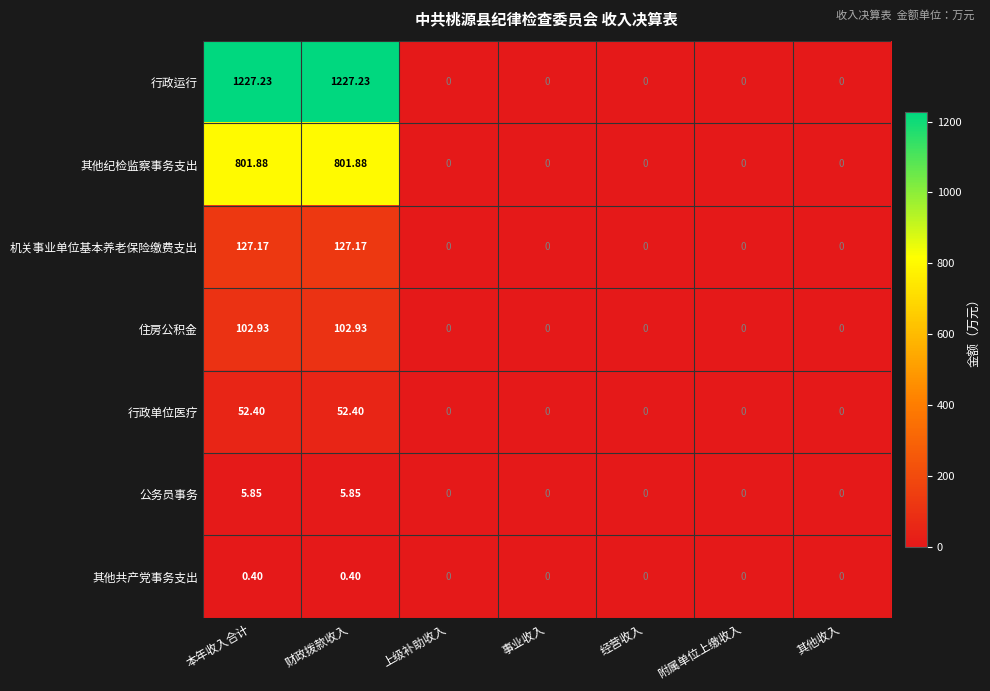

Which series changed the most between 本年收入合计 and 其他收入?

行政运行